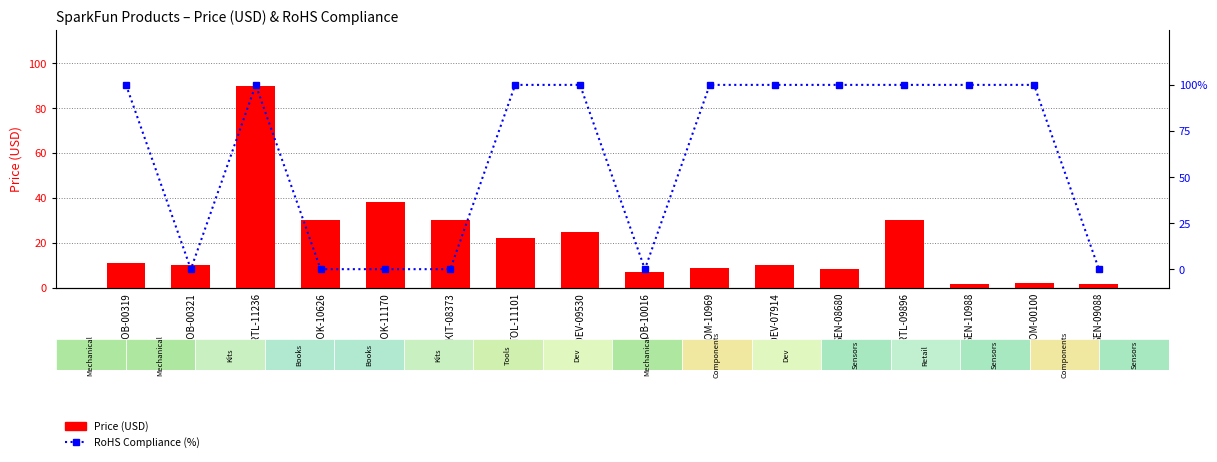

What is the total value across all series at RTL-09896?

129.9